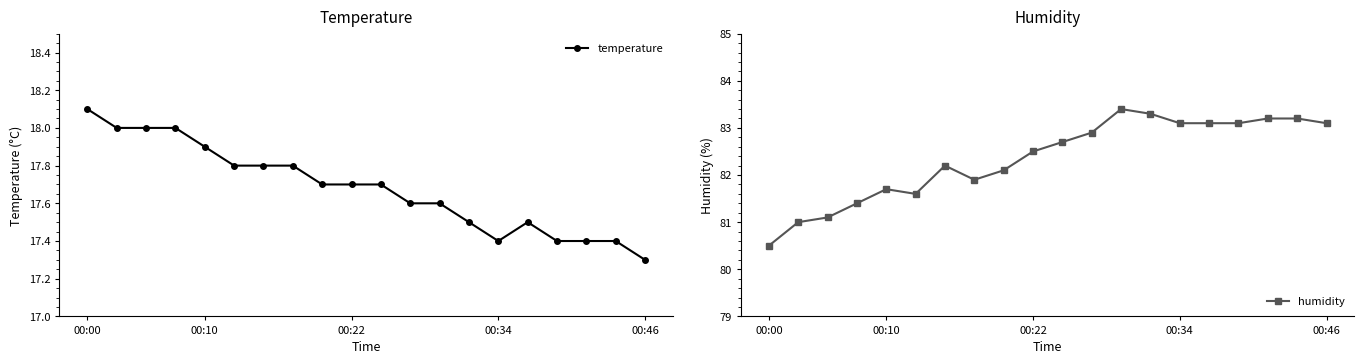

Which series has the largest total across all categories?

humidity